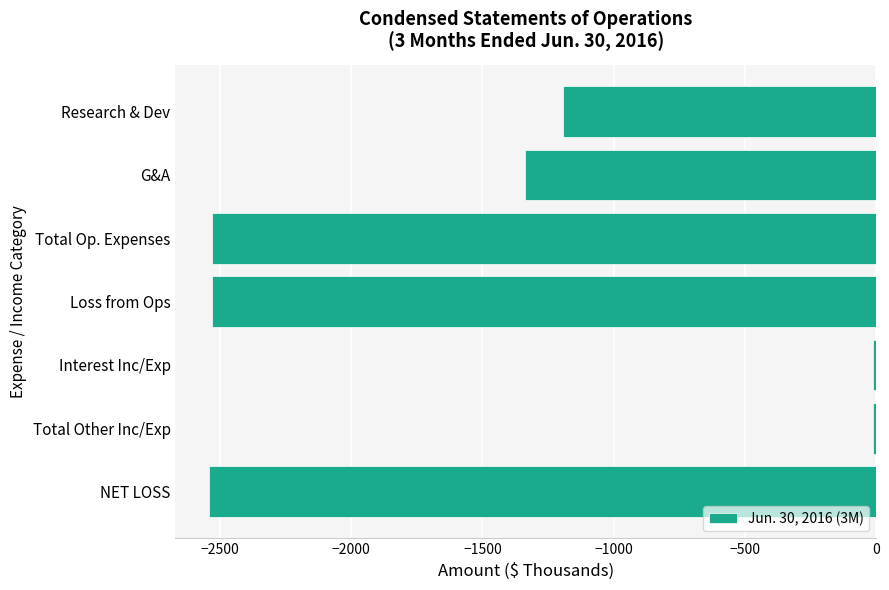

What is the minimum value shown in the chart?

-2543